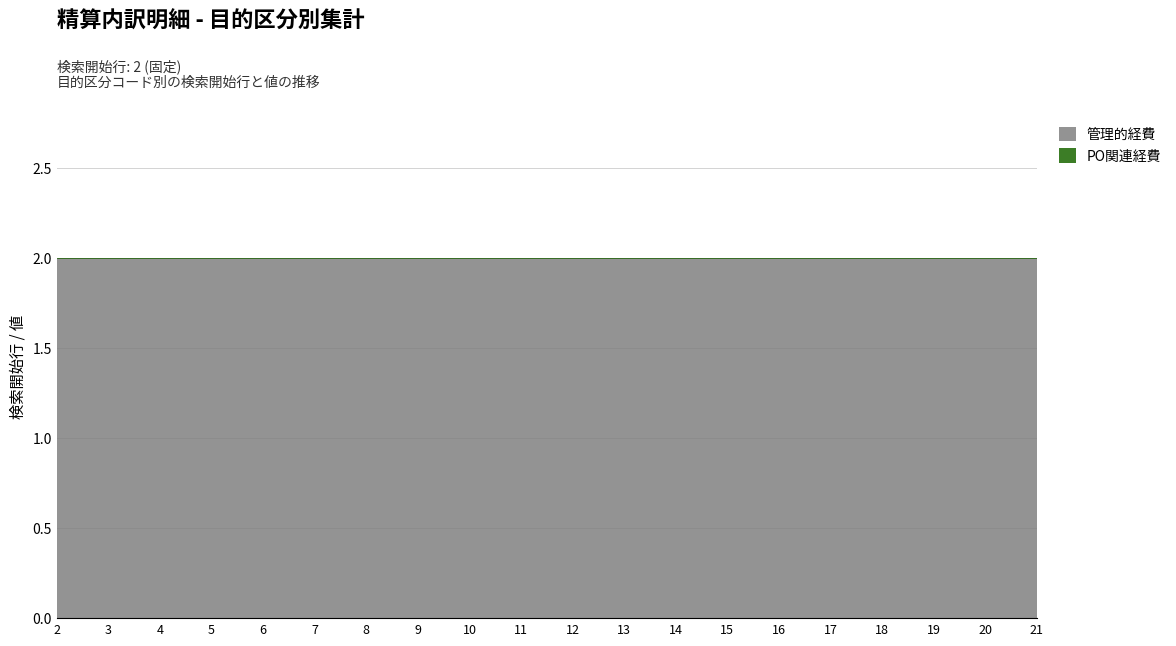

At which label does 管理的経費 reach its minimum?

2